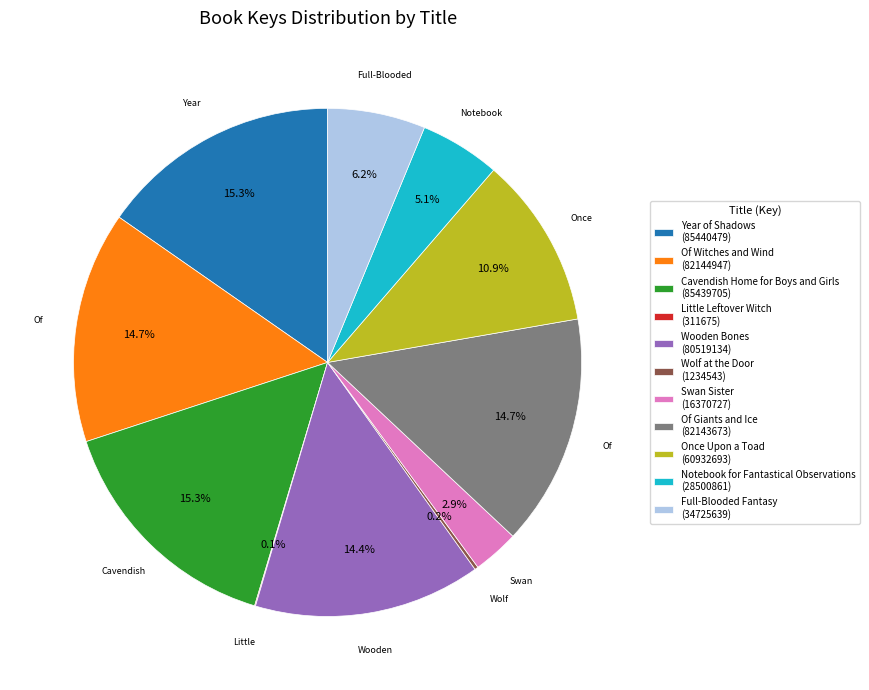

True or false: Full-Blooded Fantasy accounts for 1% of the total.

False